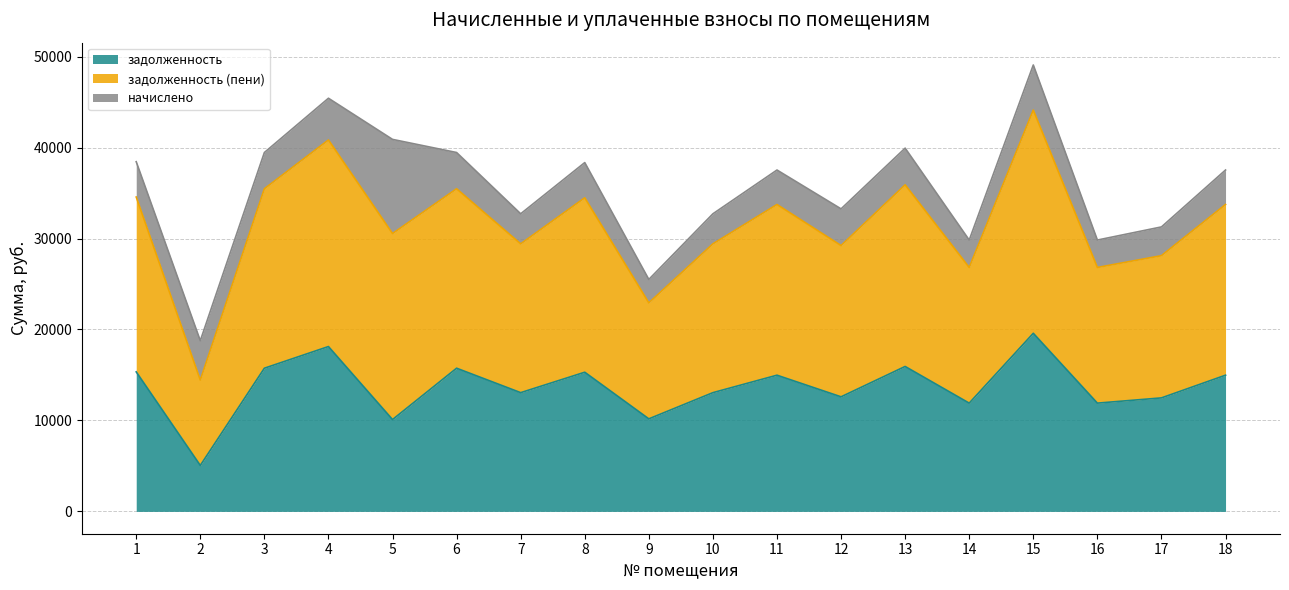

At which category is the sum across all series the highest?

15